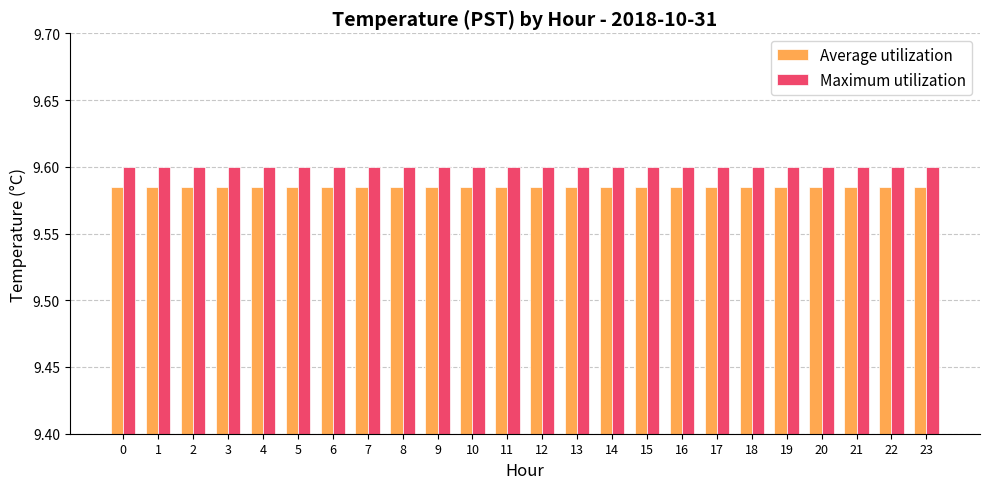

What is the sum of the Maximum utilization values at 7 and 3?

19.2